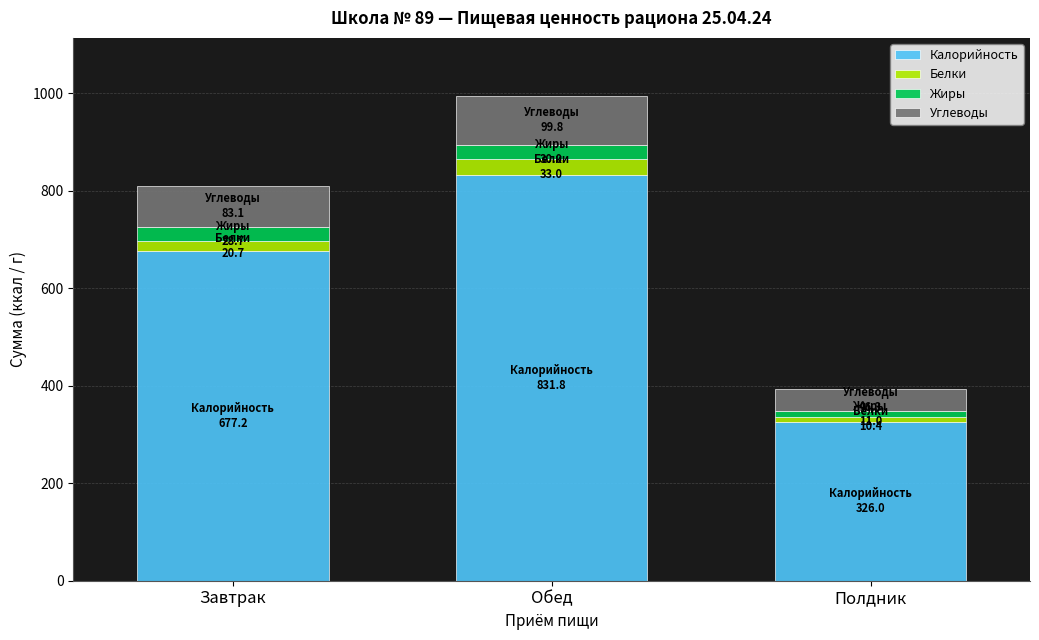

What is the sum of all Калорийность values?

1835.0